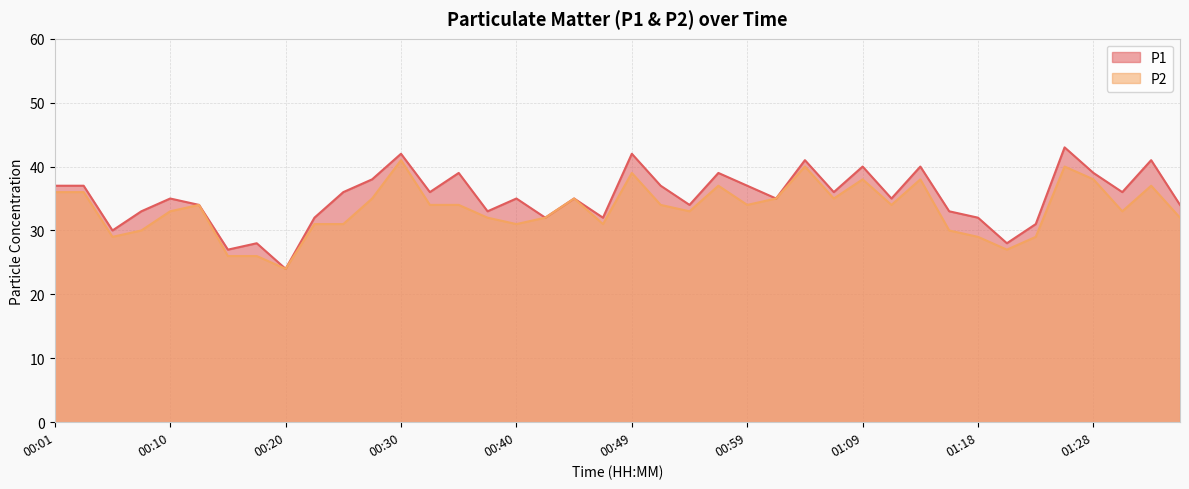

What is the difference between the maximum and minimum values in the P1 series?

19